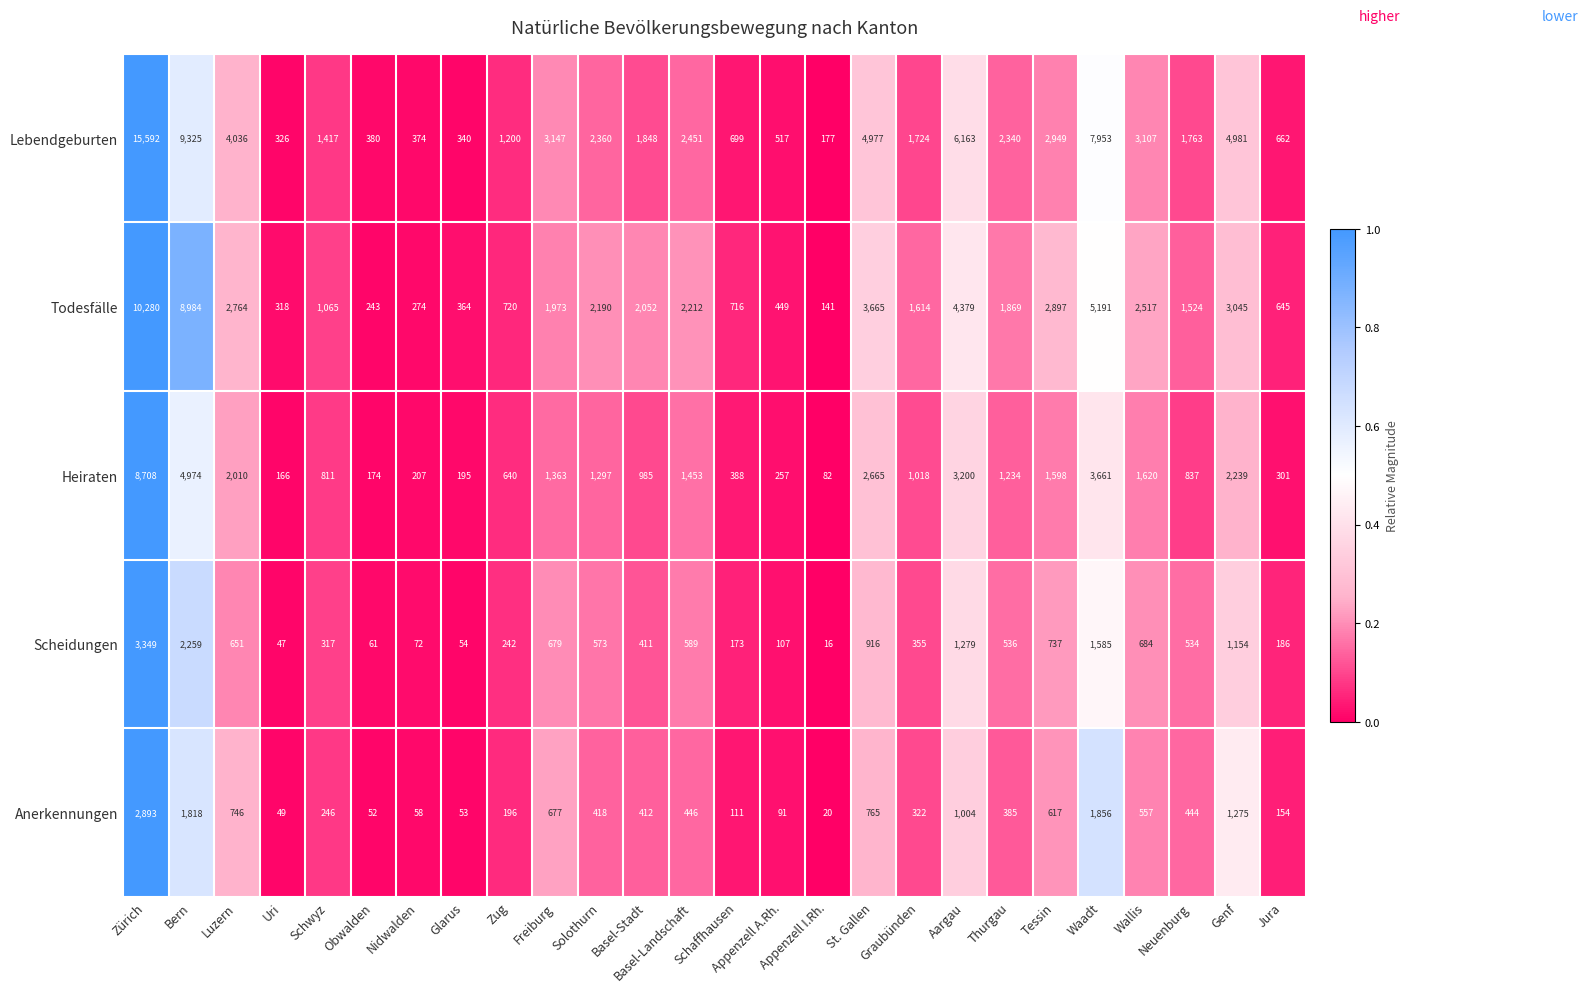

What is the minimum value shown in the chart?

16